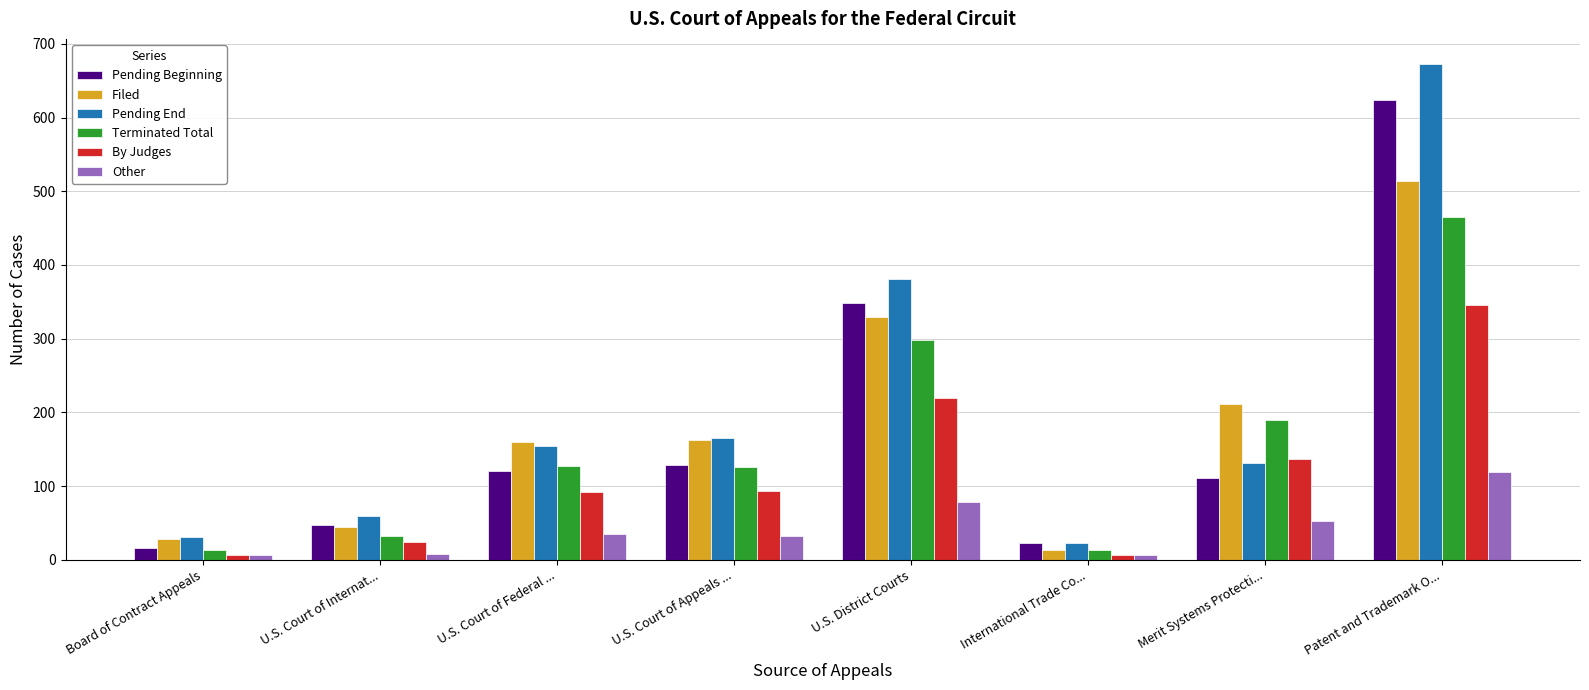

The Other series shows 175 at Patent and Trademark O.... True or false?

False